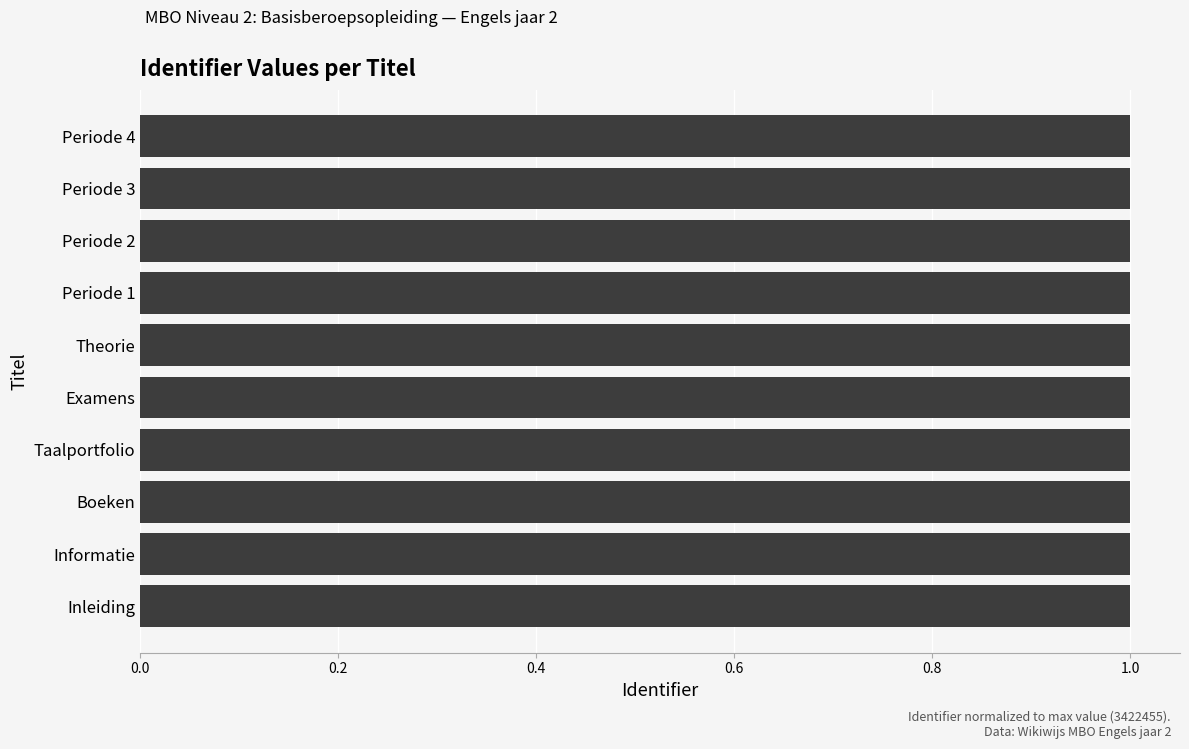

Read the value at Theorie.

1.0